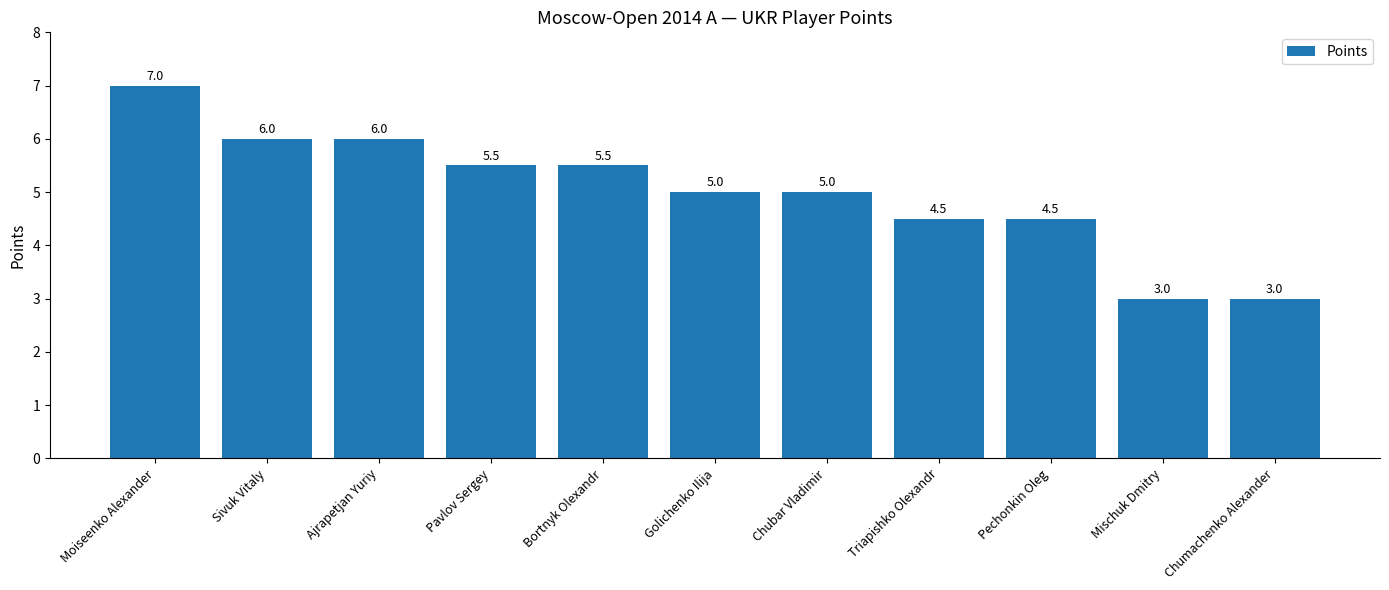

What is the change in value from Bortnyk Olexandr to Pechonkin Oleg?

-1.0